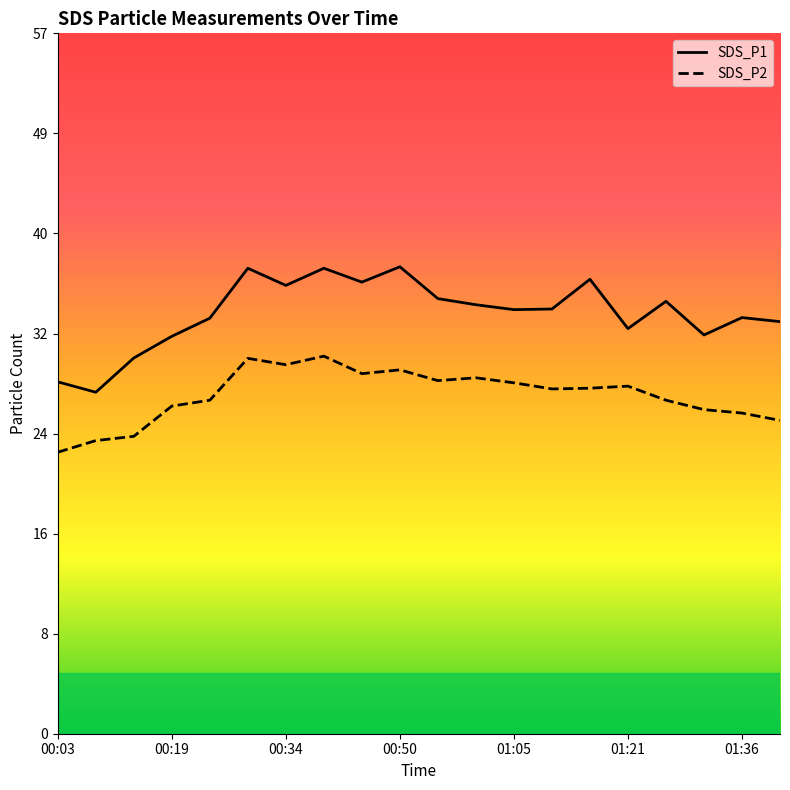

What is the label of the 7th point from the right?

01:10